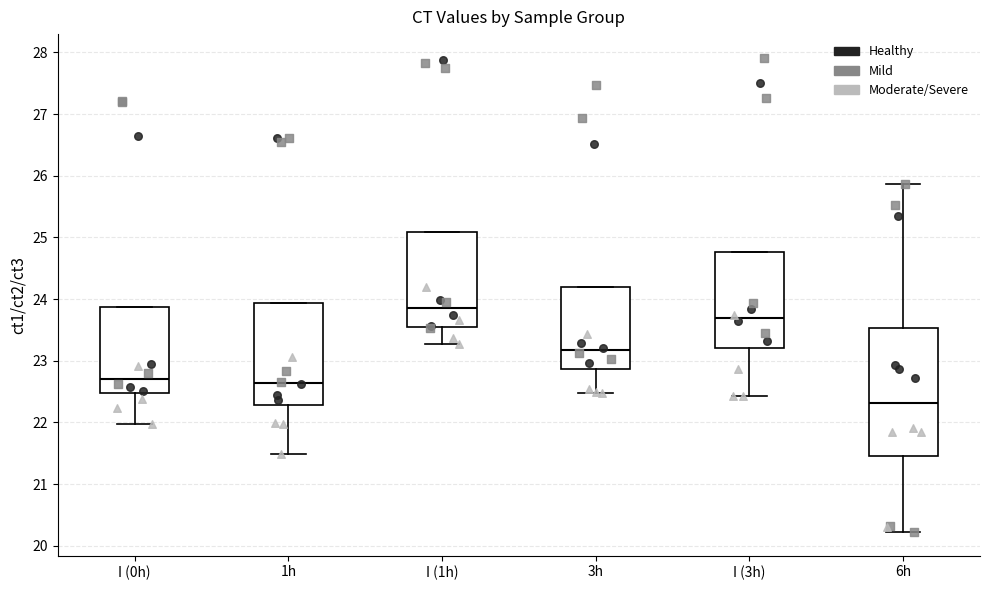

Which box is the tallest, from its lower edge to its upper edge?

6h